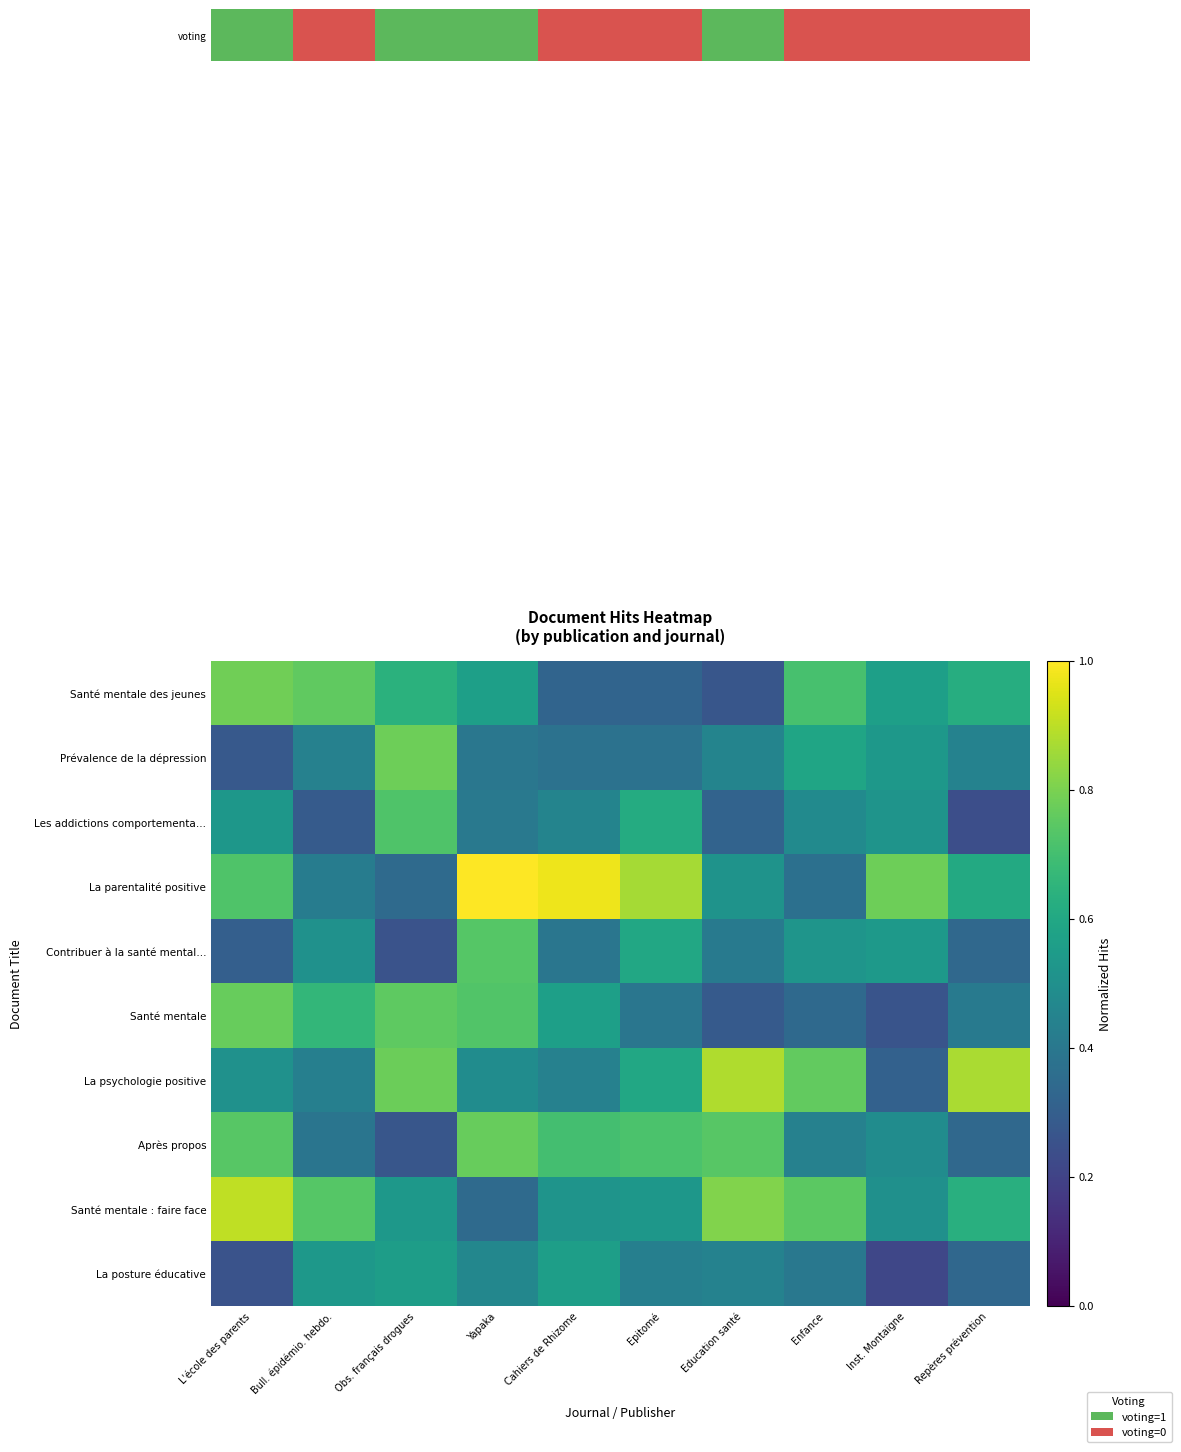

How many data points does each series have?

10